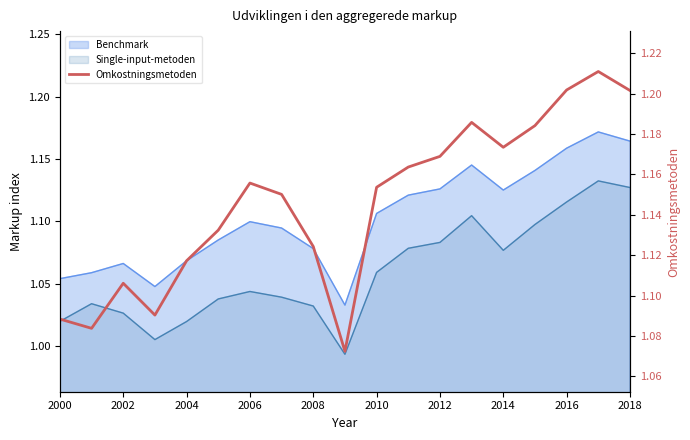

What is the difference between the second highest and second lowest values?

0.1